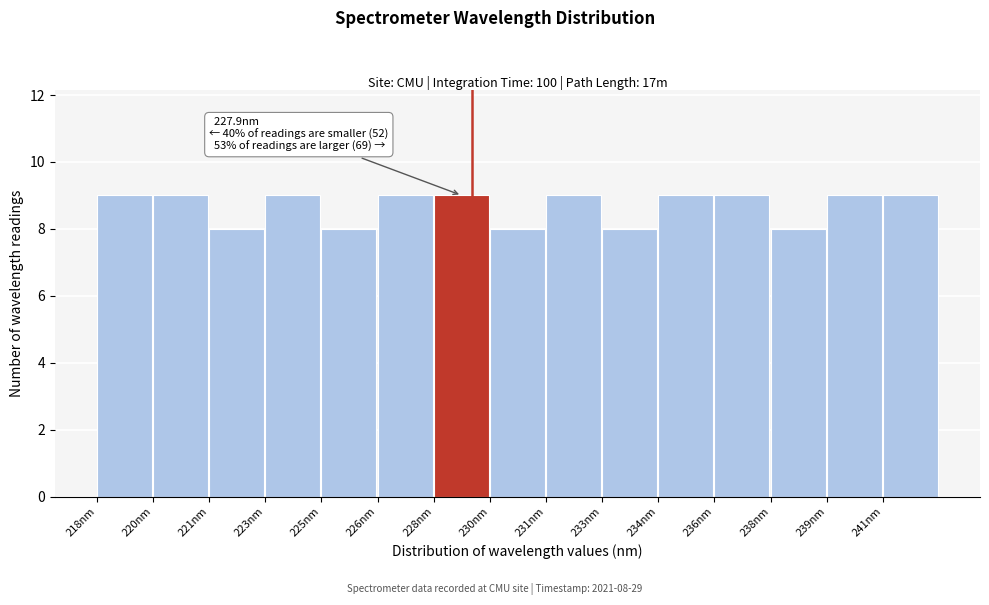

Reading left to right, what are all the values shown in this chart?

218nm=9	220nm=9	221nm=8	223nm=9	225nm=8	226nm=9	228nm=9	230nm=8	231nm=9	233nm=8	234nm=9	236nm=9	238nm=8	239nm=9	241nm=9